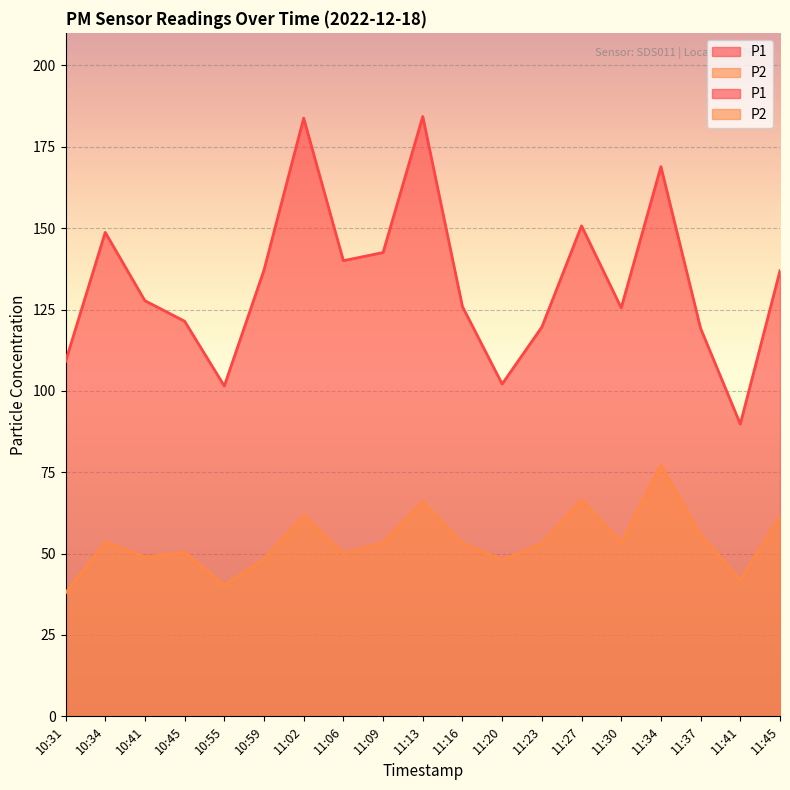

At how many categories does at least one series exceed 160?

3